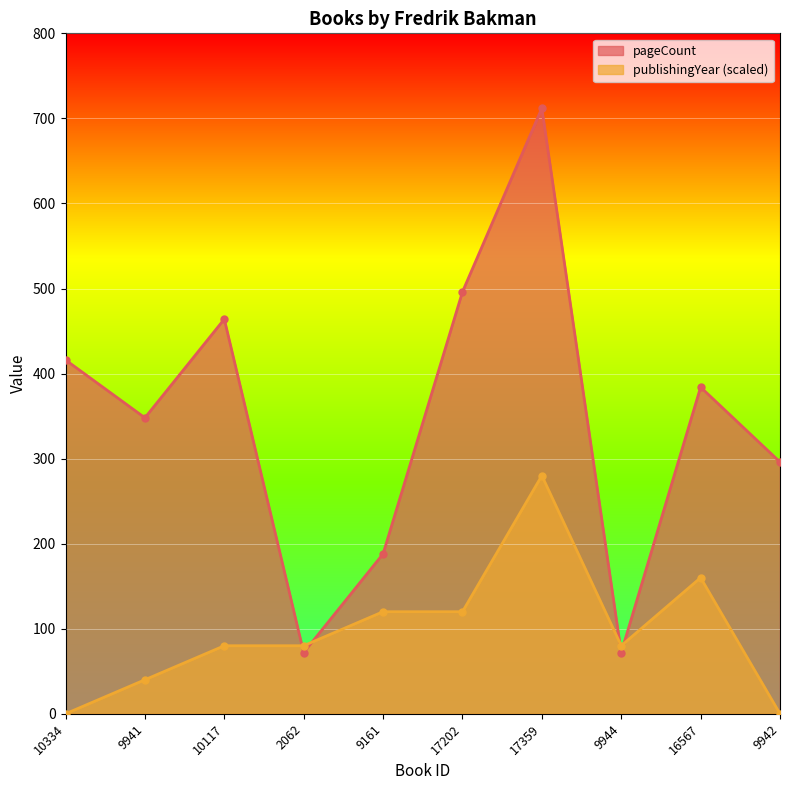

In publishingYear, how many points are higher than both neighbors (excluding endpoints)?

2